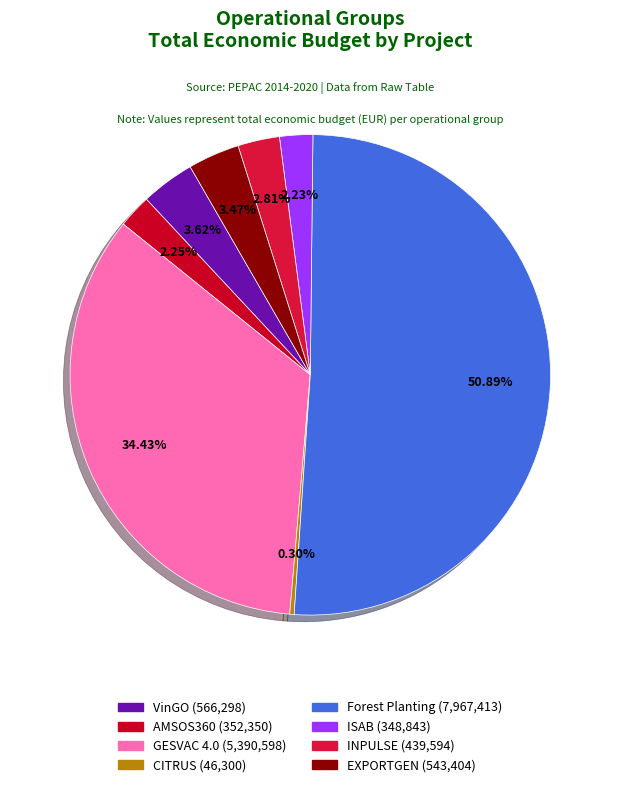

Is the sum of CITRUS and Forest Planting greater than half?

Yes